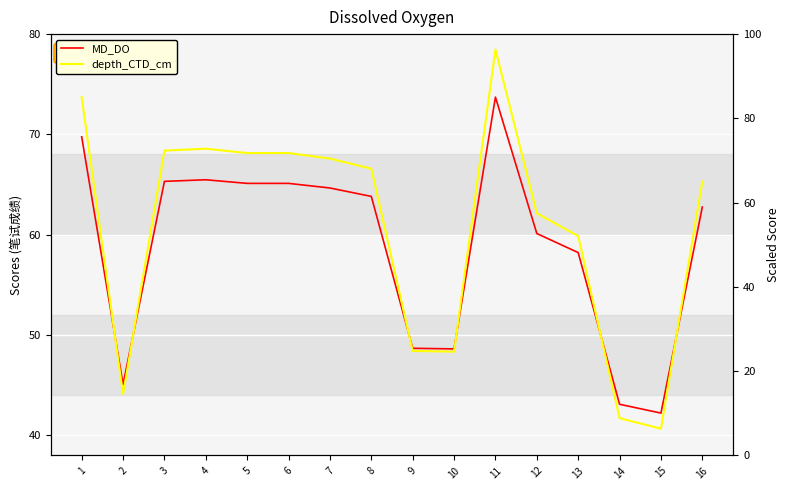

Is the value of MD_DO at 8 greater than the value of depth_CTD_cm at 13?

Yes